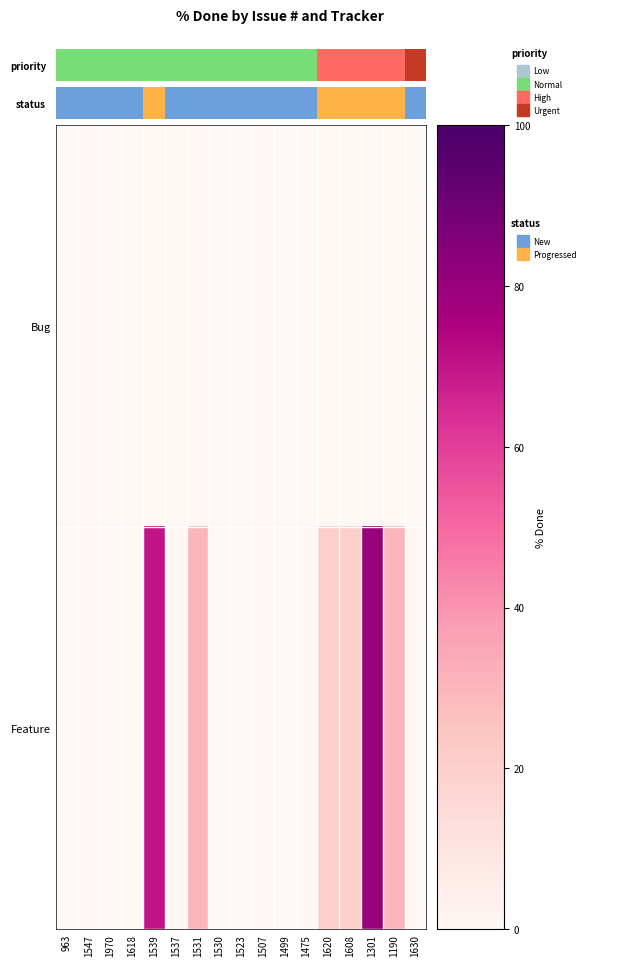

Which has a higher value, 1523 or 963?

1523